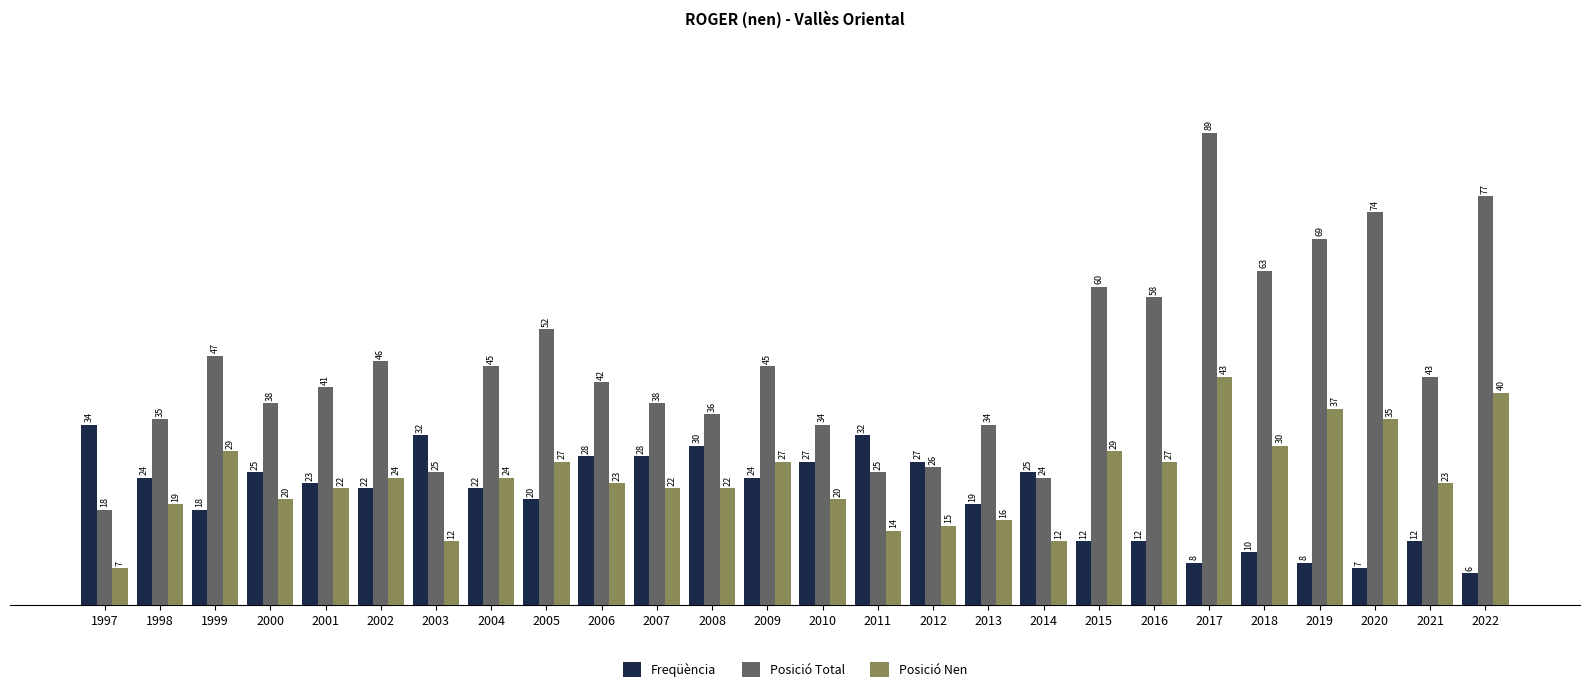

What is the value of the Posició Total bar at the 23rd from the left?

69